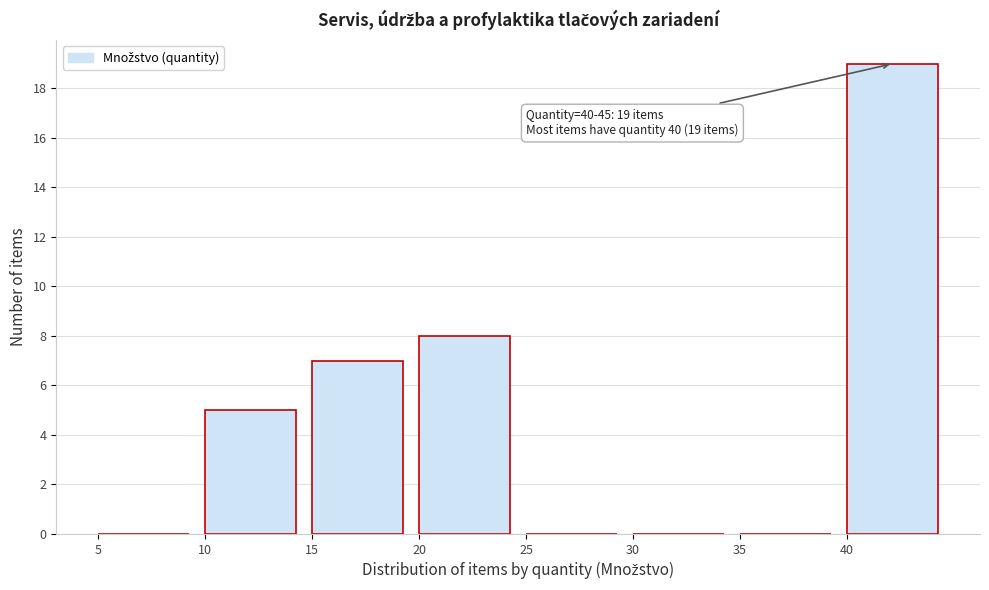

Over which range of the x-axis is the bar tallest?

40 to 45